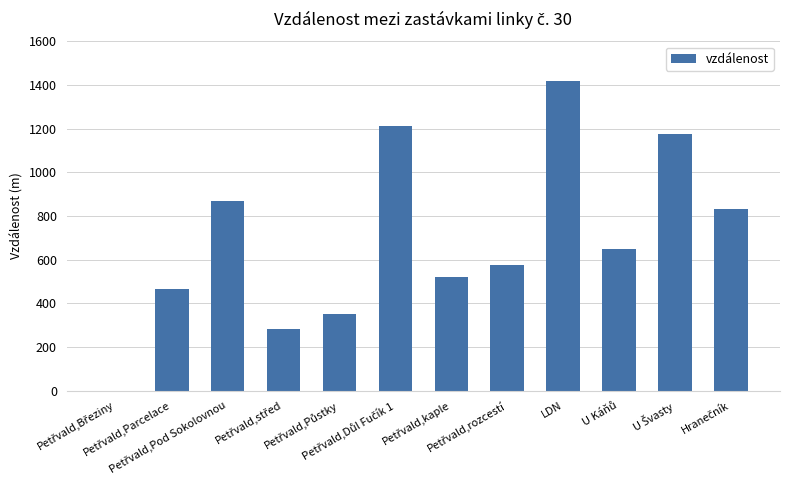

What is the sum of all values?

8359